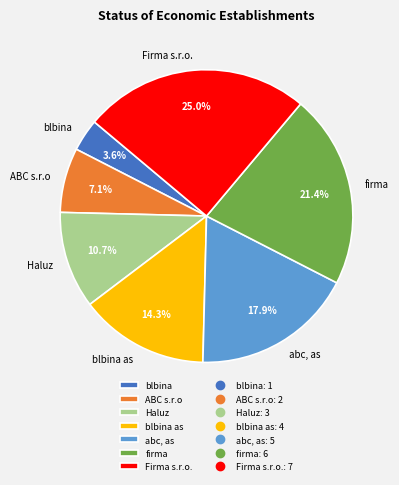

What percentage is the ABC s.r.o slice, to the nearest percent?

7%